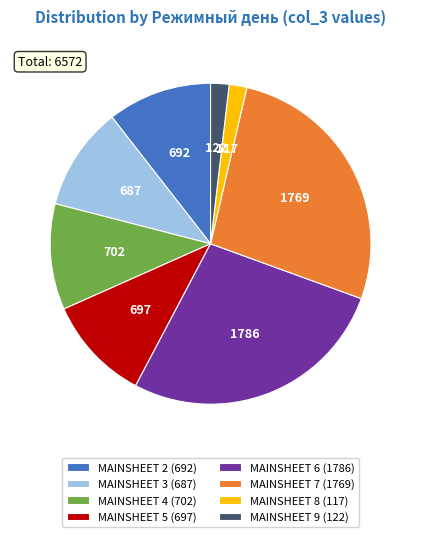

Is it true that MAINSHEET 9 is 2% of the pie?

True